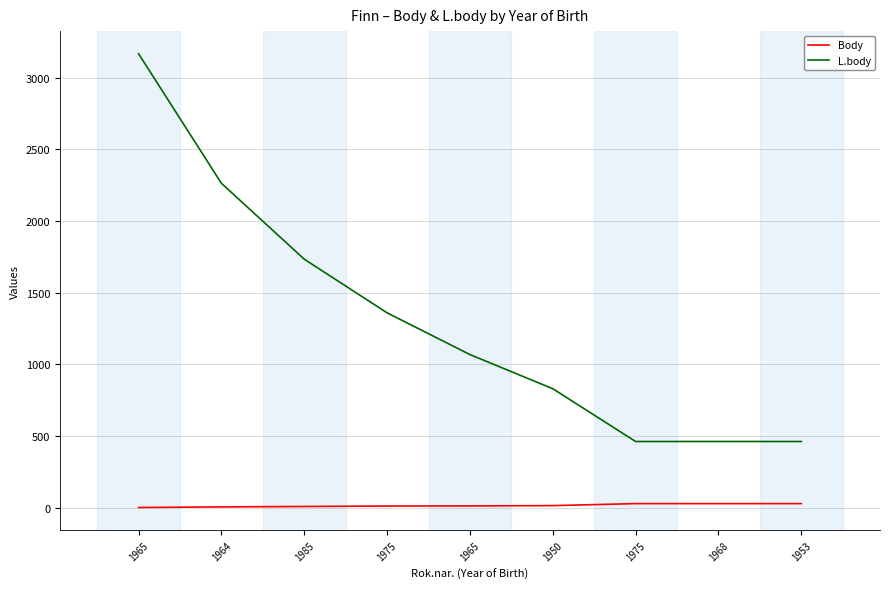

Does the chart display data point markers on the line(s)?

No